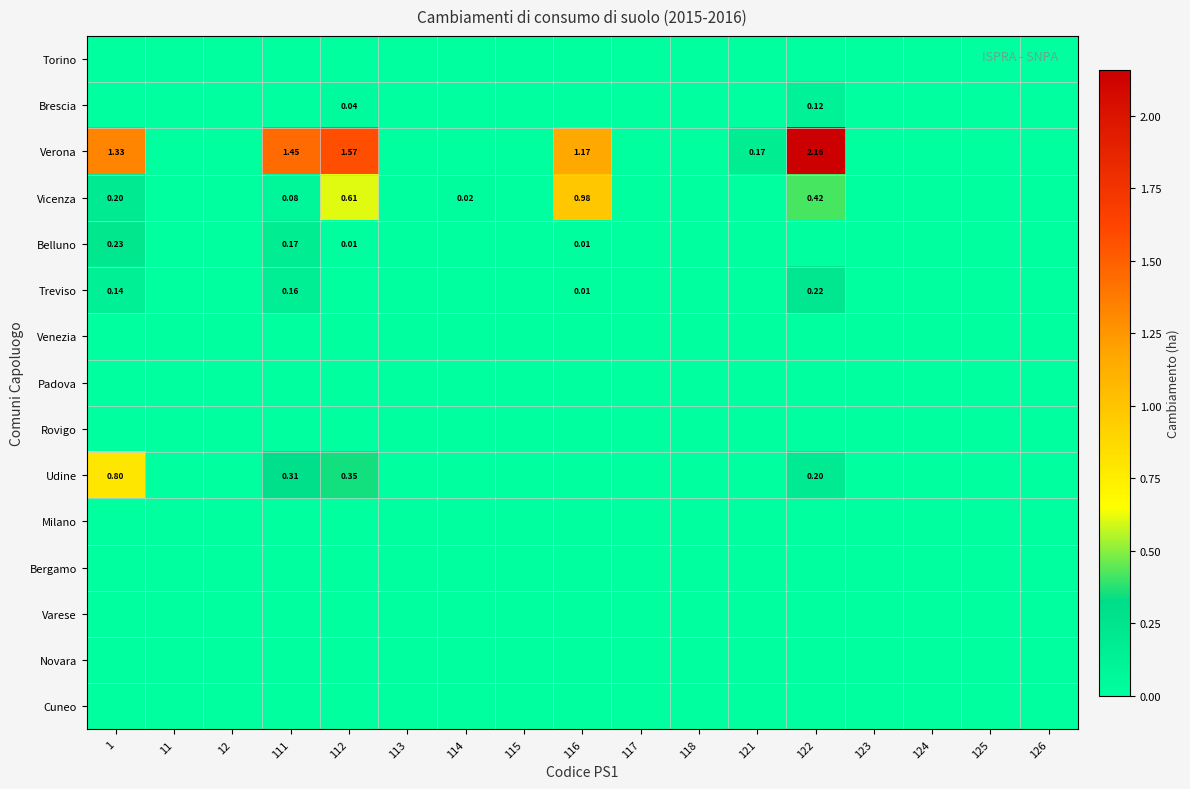

List the labels in order of Novara value, largest first.

1, 11, 12, 111, 112, 113, 114, 115, 116, 117, 118, 121, 122, 123, 124, 125, 126